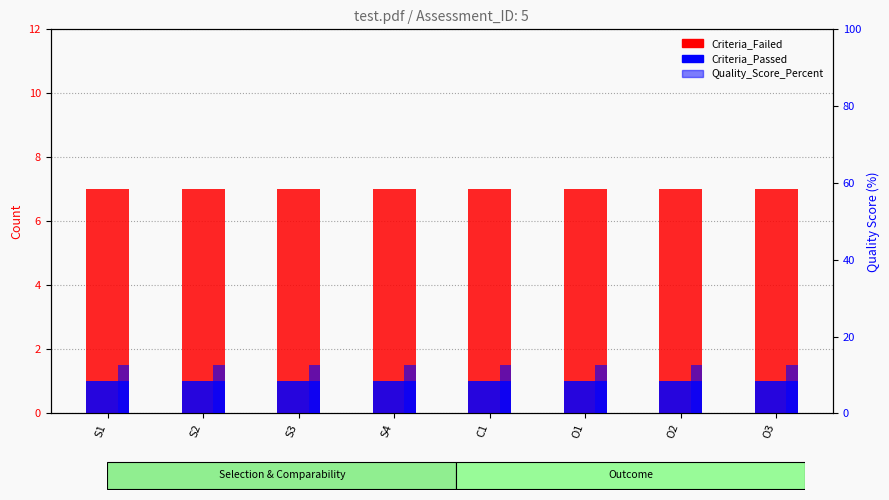

True or false: Quality_Score_Percent has a value of 12.5 at O1.

True